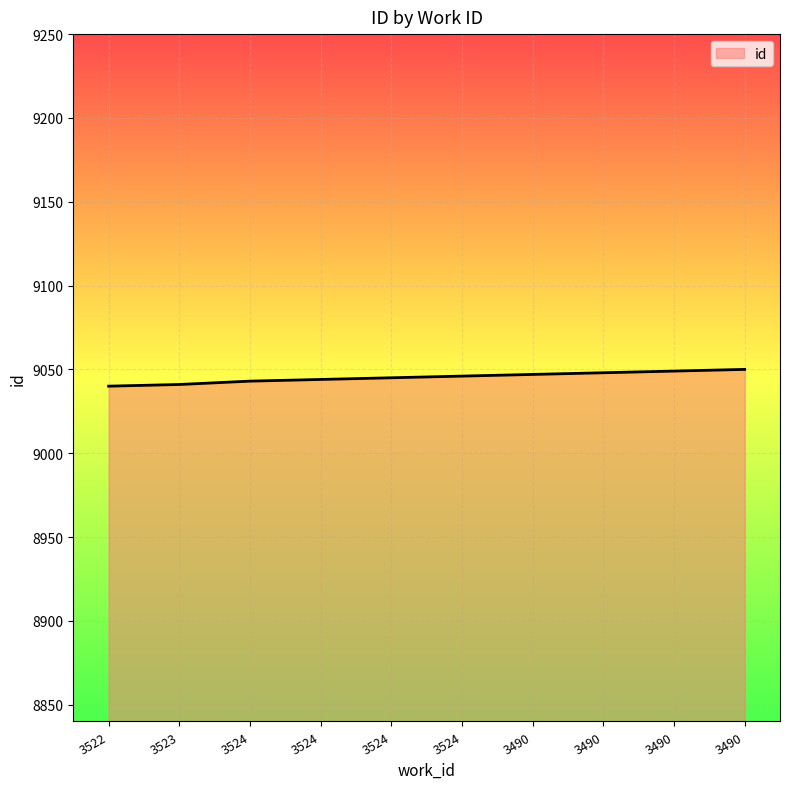

How many values are between 9043 and 9048?

6